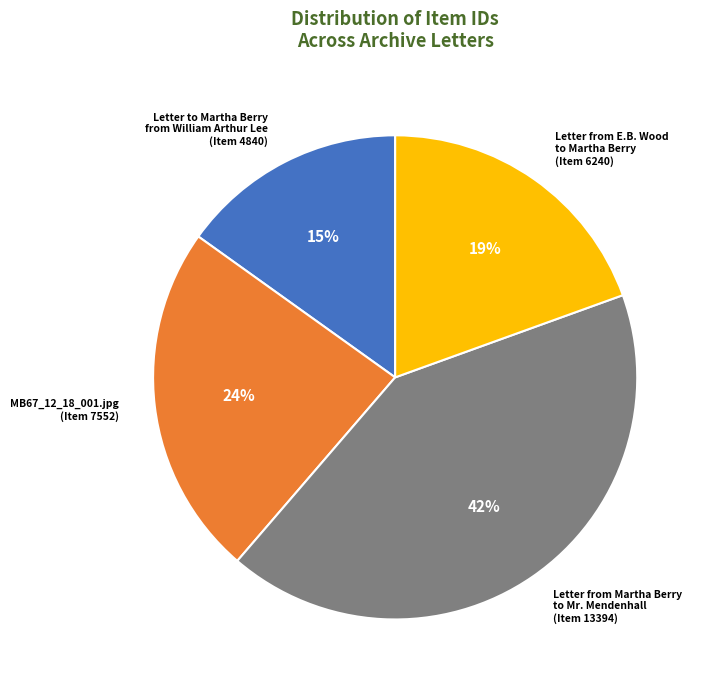

What percentage is the Letter to Martha Berry from William Arthur Lee (Item 4840) slice, to the nearest percent?

15%